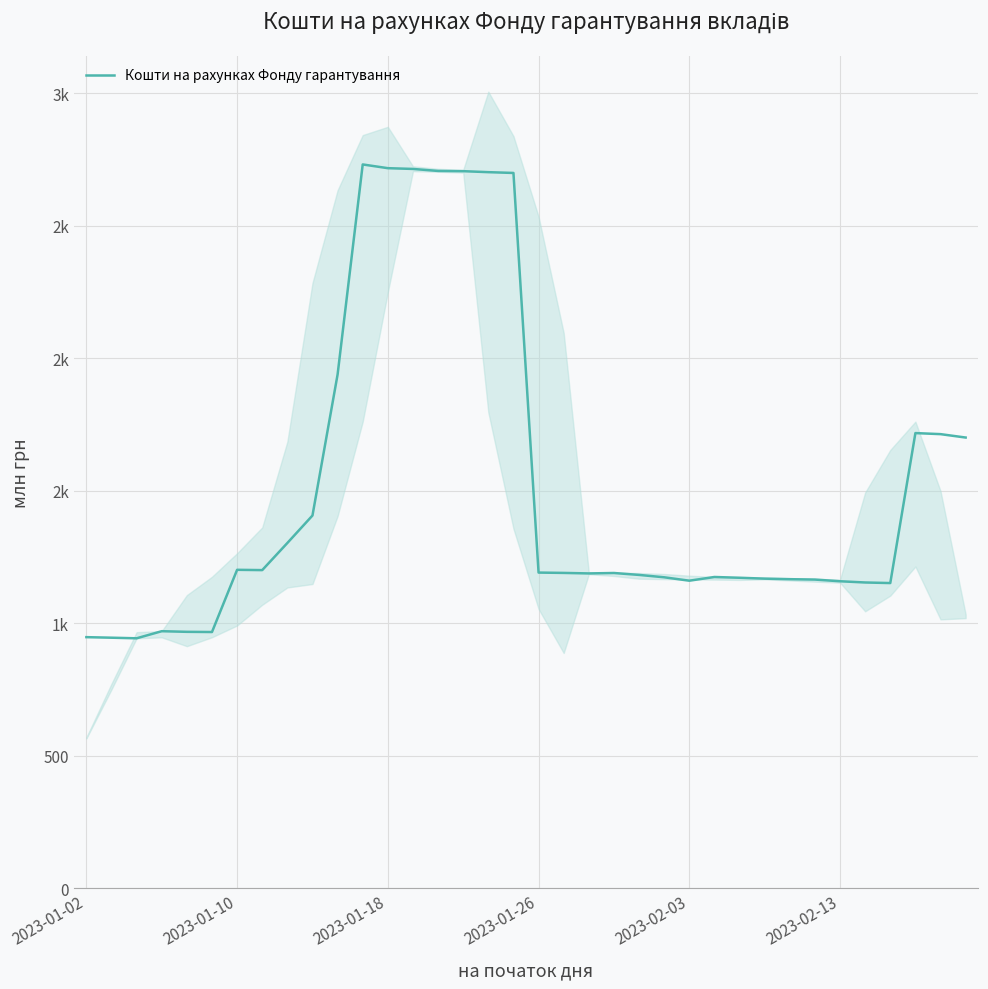

What is the change in value from 31 to 32?

-2.2